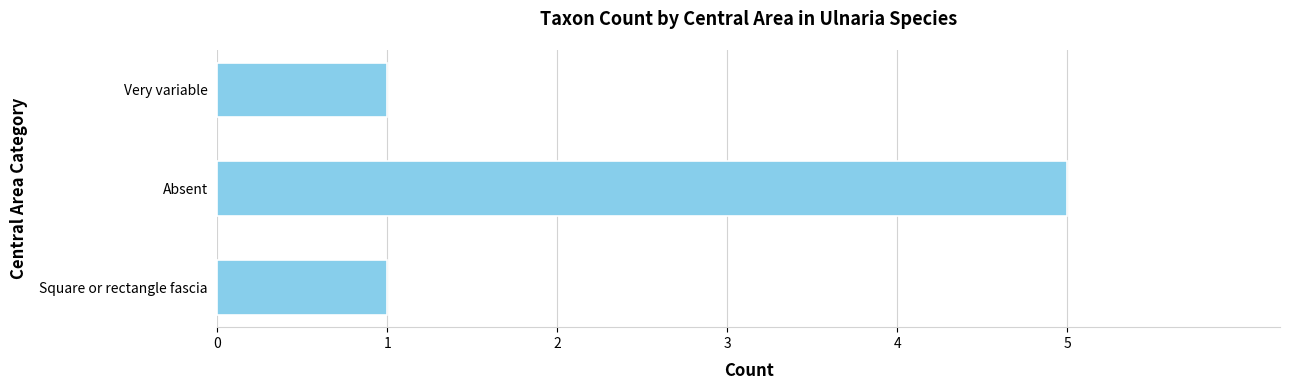

What is the average value?

2